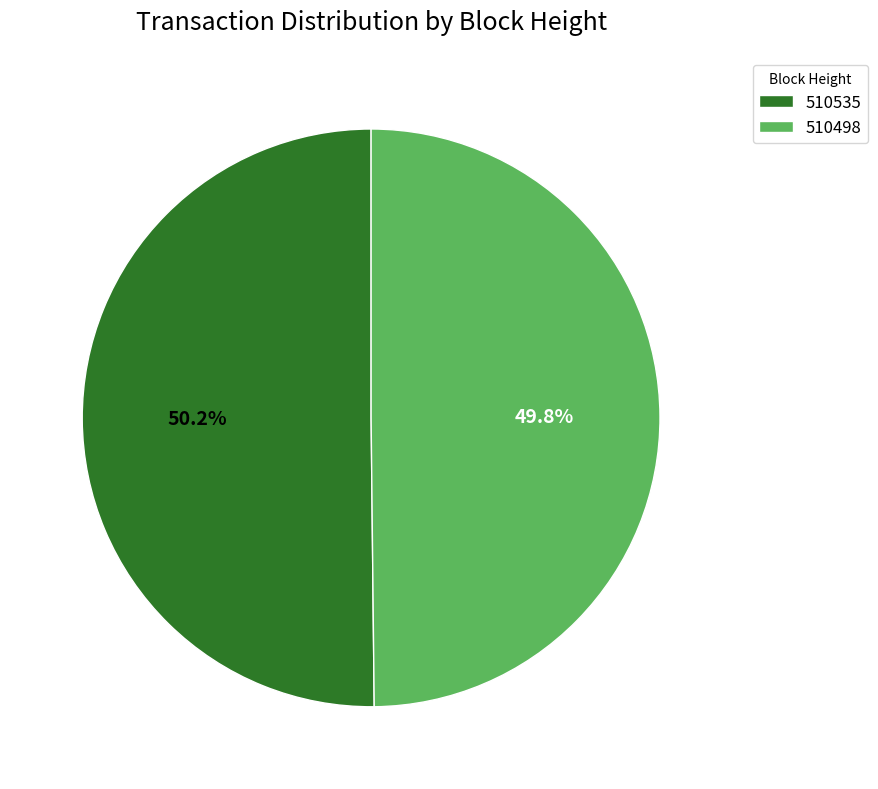

What is the ratio of the value at 510498 to the value at 510535?

1.0